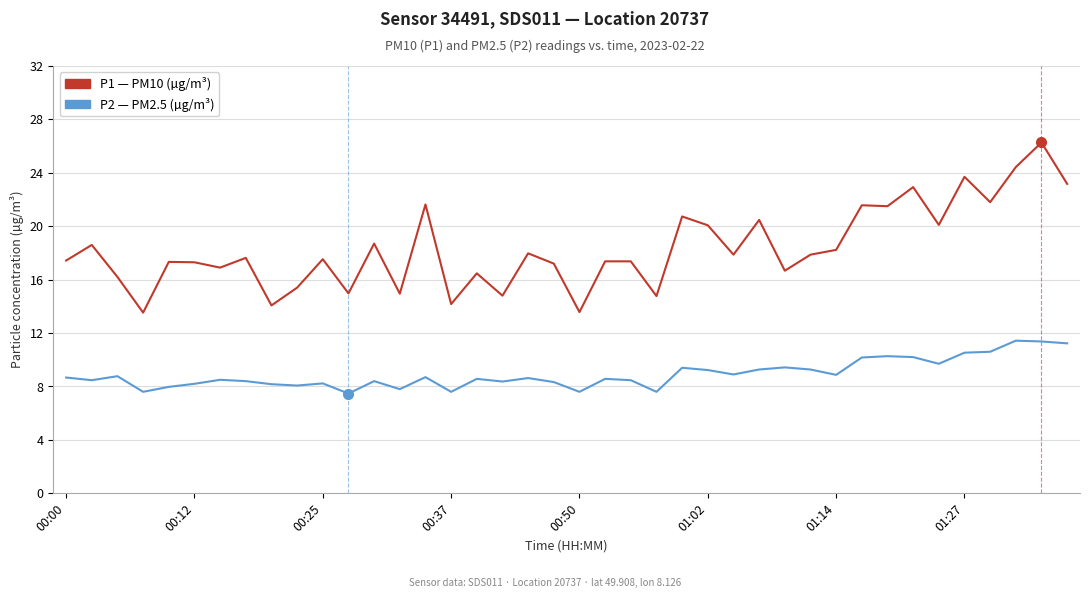

Rank the series at 11 from highest to lowest value.

P1 (PM10), P2 (PM2.5)